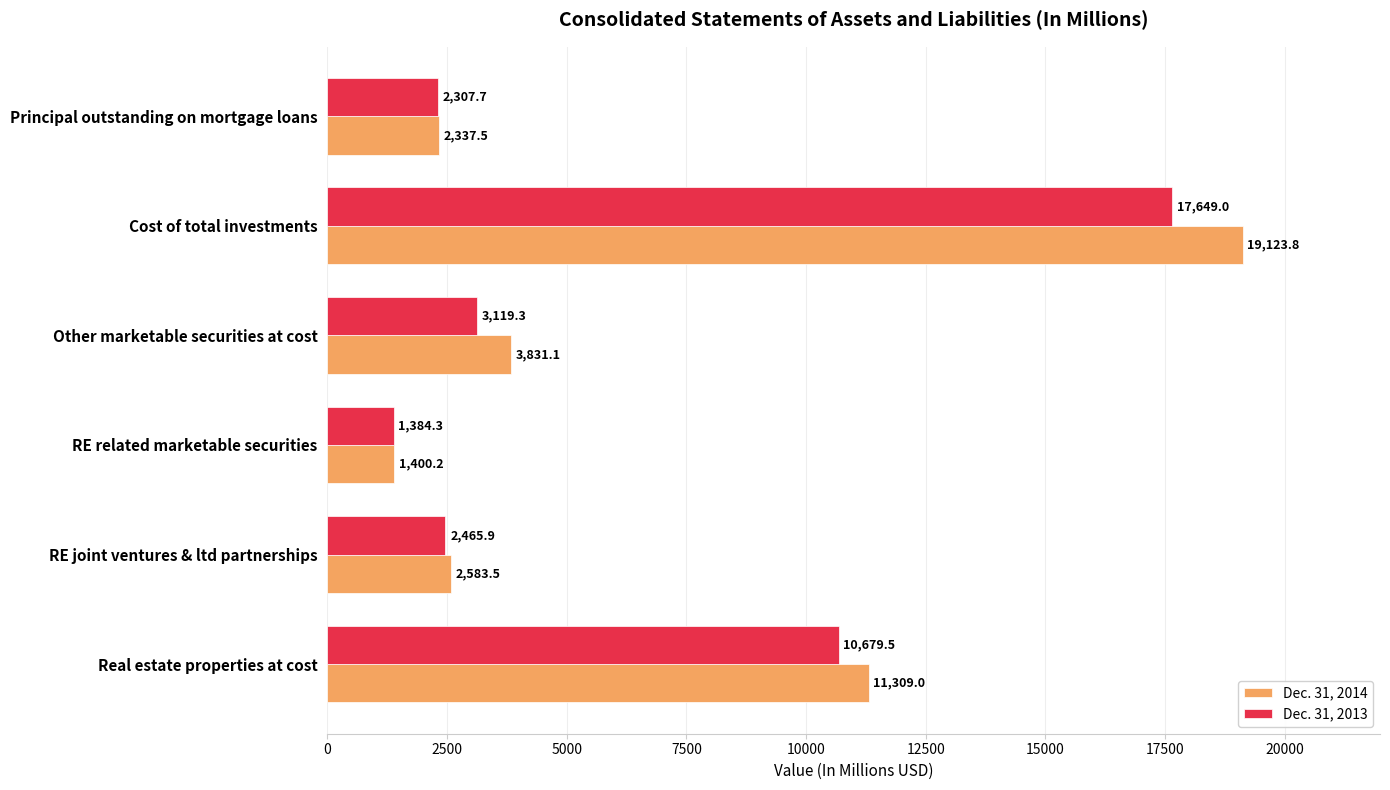

How many values in the Dec. 31, 2013 series exceed 3119?

3